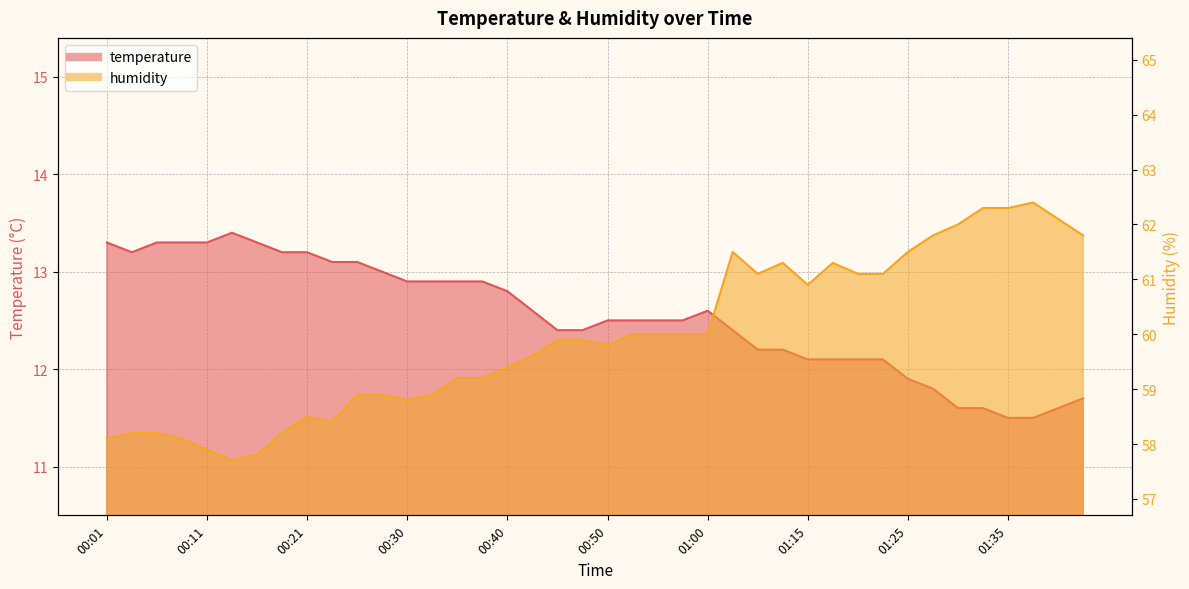

Reading left to right, list all the values displayed in this chart.

temperature: 00:01=13.3	00:04=13.2	00:06=13.3	00:08=13.3	00:11=13.3	00:13=13.4	00:16=13.3	00:18=13.2	00:21=13.2	00:23=13.1	00:25=13.1	00:28=13.0	00:30=12.9	00:33=12.9	00:35=12.9	00:38=12.9	00:40=12.8	00:42=12.6	00:45=12.4	00:47=12.4	00:50=12.5	00:52=12.5	00:55=12.5	00:57=12.5	01:00=12.6	01:02=12.4	01:04=12.2	01:13=12.2	01:15=12.1	01:18=12.1	01:20=12.1	01:23=12.1	01:25=11.9	01:28=11.8	01:30=11.6	01:33=11.6	01:35=11.5	01:38=11.5	01:40=11.6	01:43=11.7
humidity: 00:01=58.1	00:04=58.2	00:06=58.2	00:08=58.1	00:11=57.9	00:13=57.7	00:16=57.8	00:18=58.2	00:21=58.5	00:23=58.4	00:25=58.9	00:28=58.9	00:30=58.8	00:33=58.9	00:35=59.2	00:38=59.2	00:40=59.4	00:42=59.6	00:45=59.9	00:47=59.9	00:50=59.8	00:52=60.0	00:55=60.0	00:57=60.0	01:00=60.0	01:02=61.5	01:04=61.1	01:13=61.3	01:15=60.9	01:18=61.3	01:20=61.1	01:23=61.1	01:25=61.5	01:28=61.8	01:30=62.0	01:33=62.3	01:35=62.3	01:38=62.4	01:40=62.1	01:43=61.8